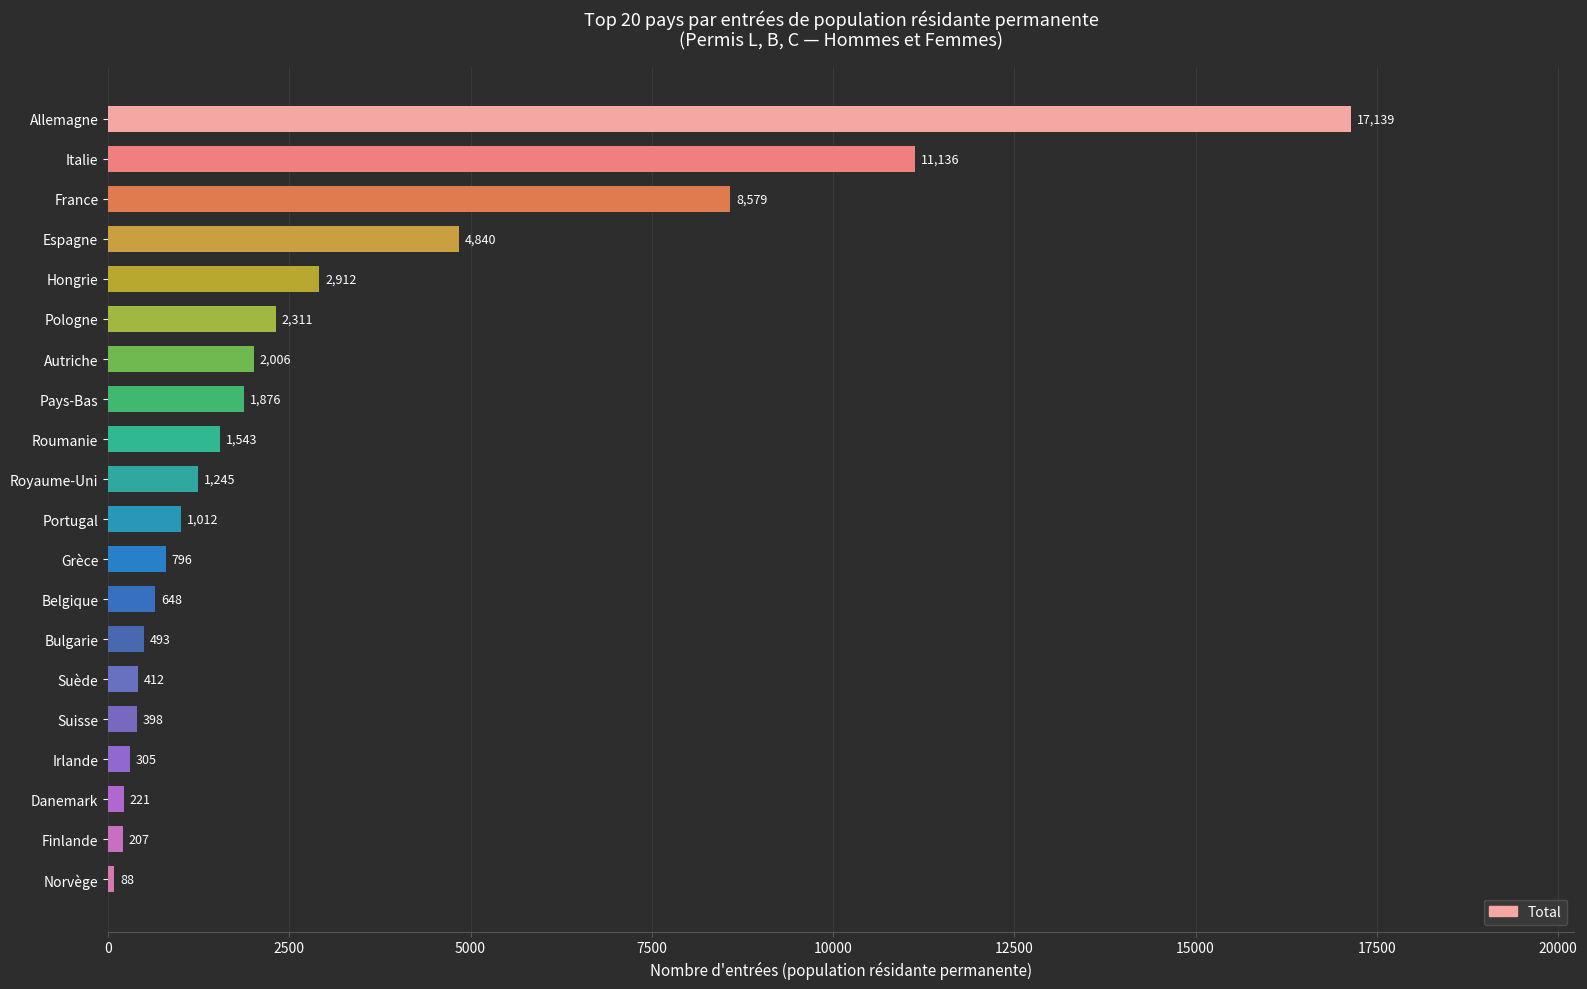

What is the average value?

2908